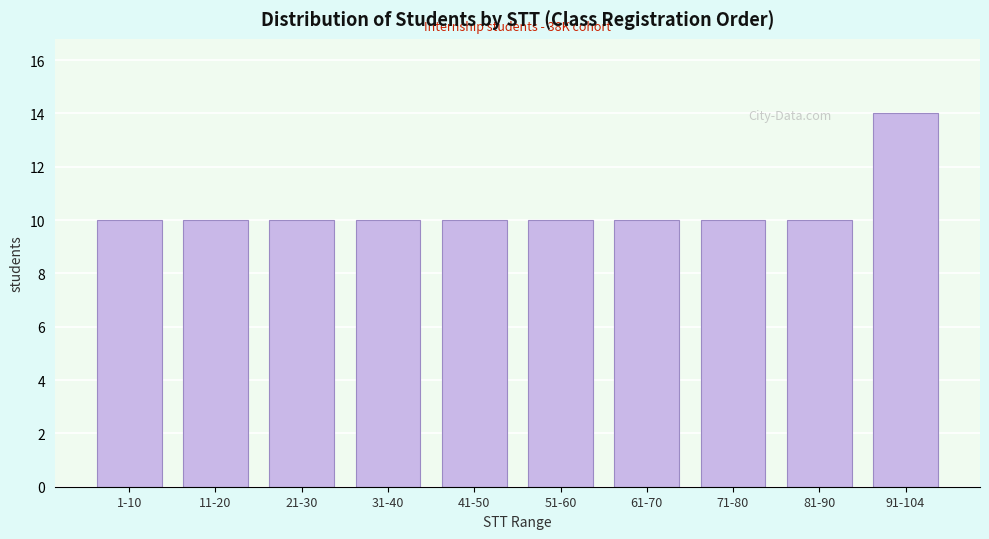

Reading left to right, list all the values displayed in this chart.

1-10=10	11-20=10	21-30=10	31-40=10	41-50=10	51-60=10	61-70=10	71-80=10	81-90=10	91-104=14